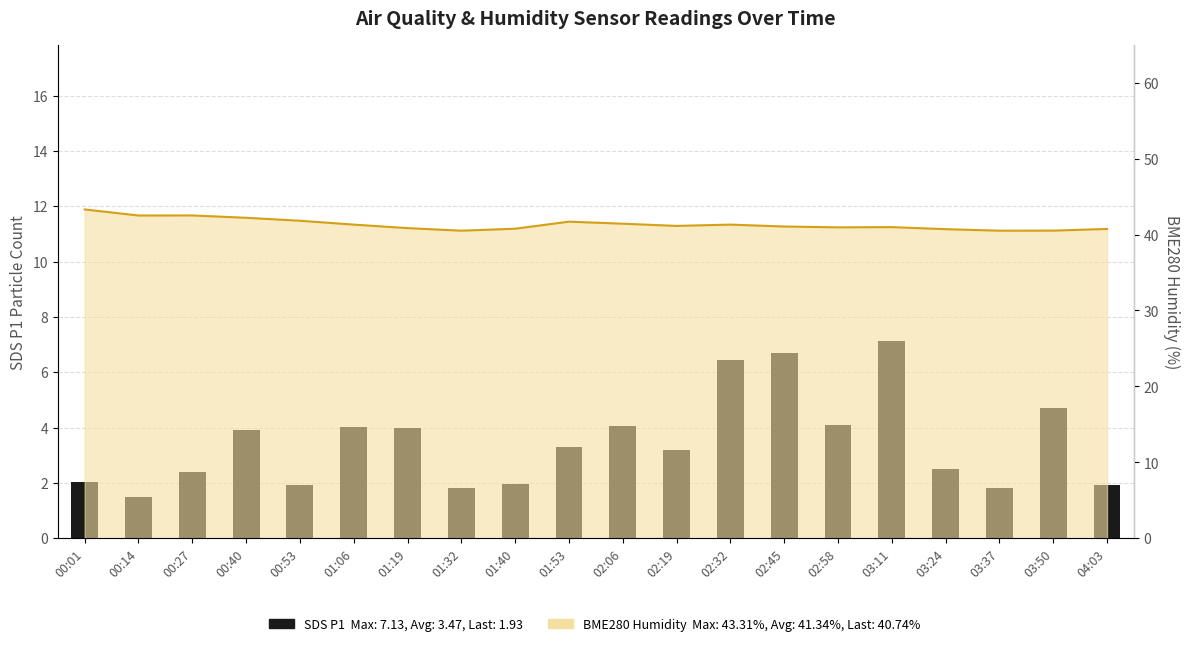

Which category has the highest value across all series?

03:11